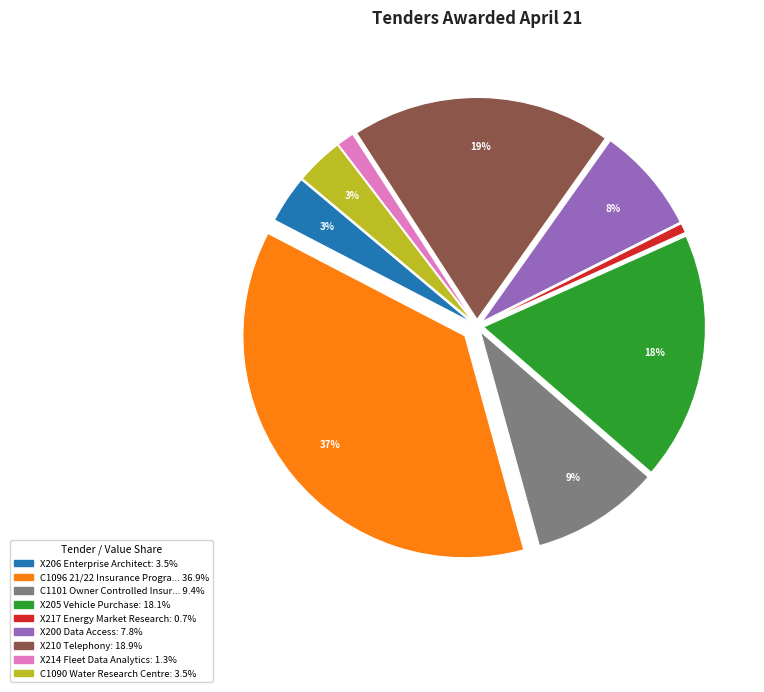

Count the number of slices in the pie.

9